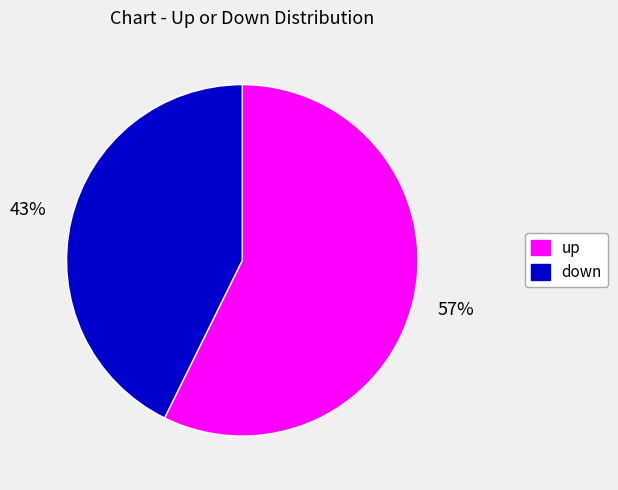

Is there any slice that represents more than half of the pie?

Yes